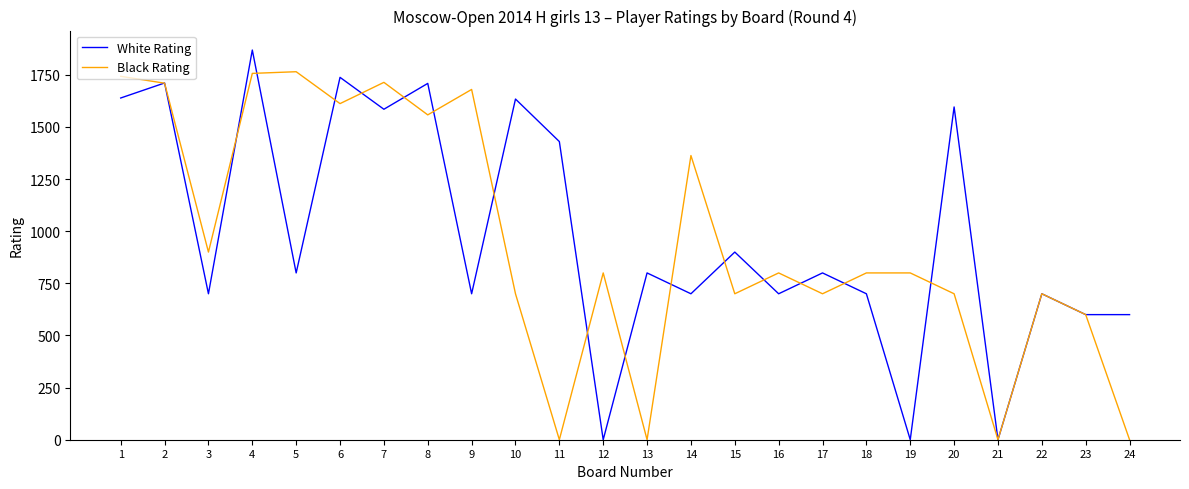

What is the difference between the maximum and second lowest values in the Black Rating series?

1765